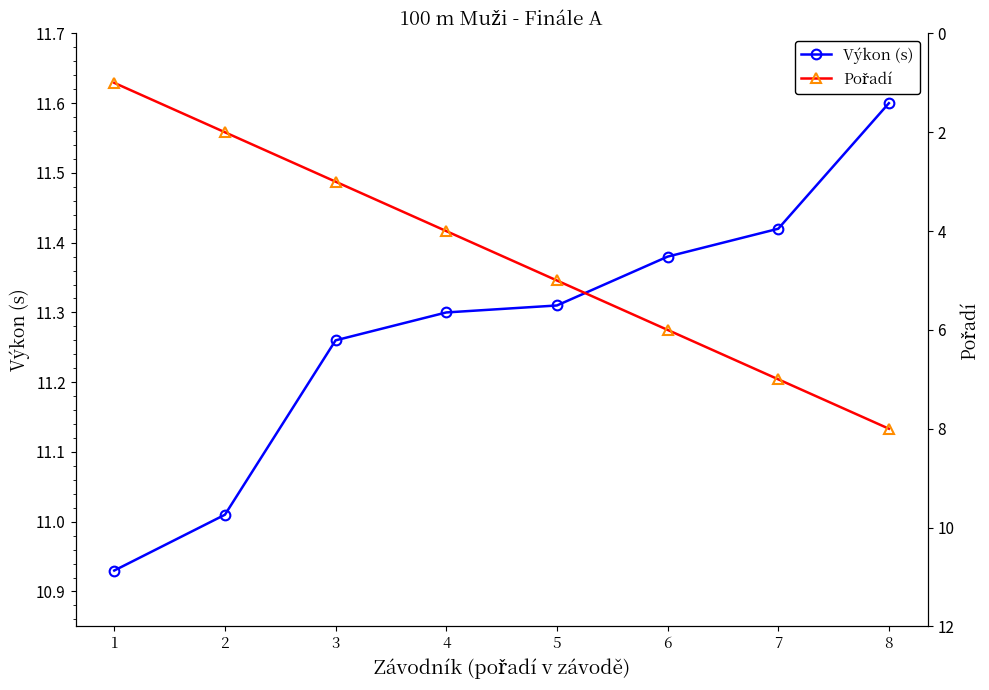

At 7, list the series in order from largest to smallest.

Výkon (s), Pořadí